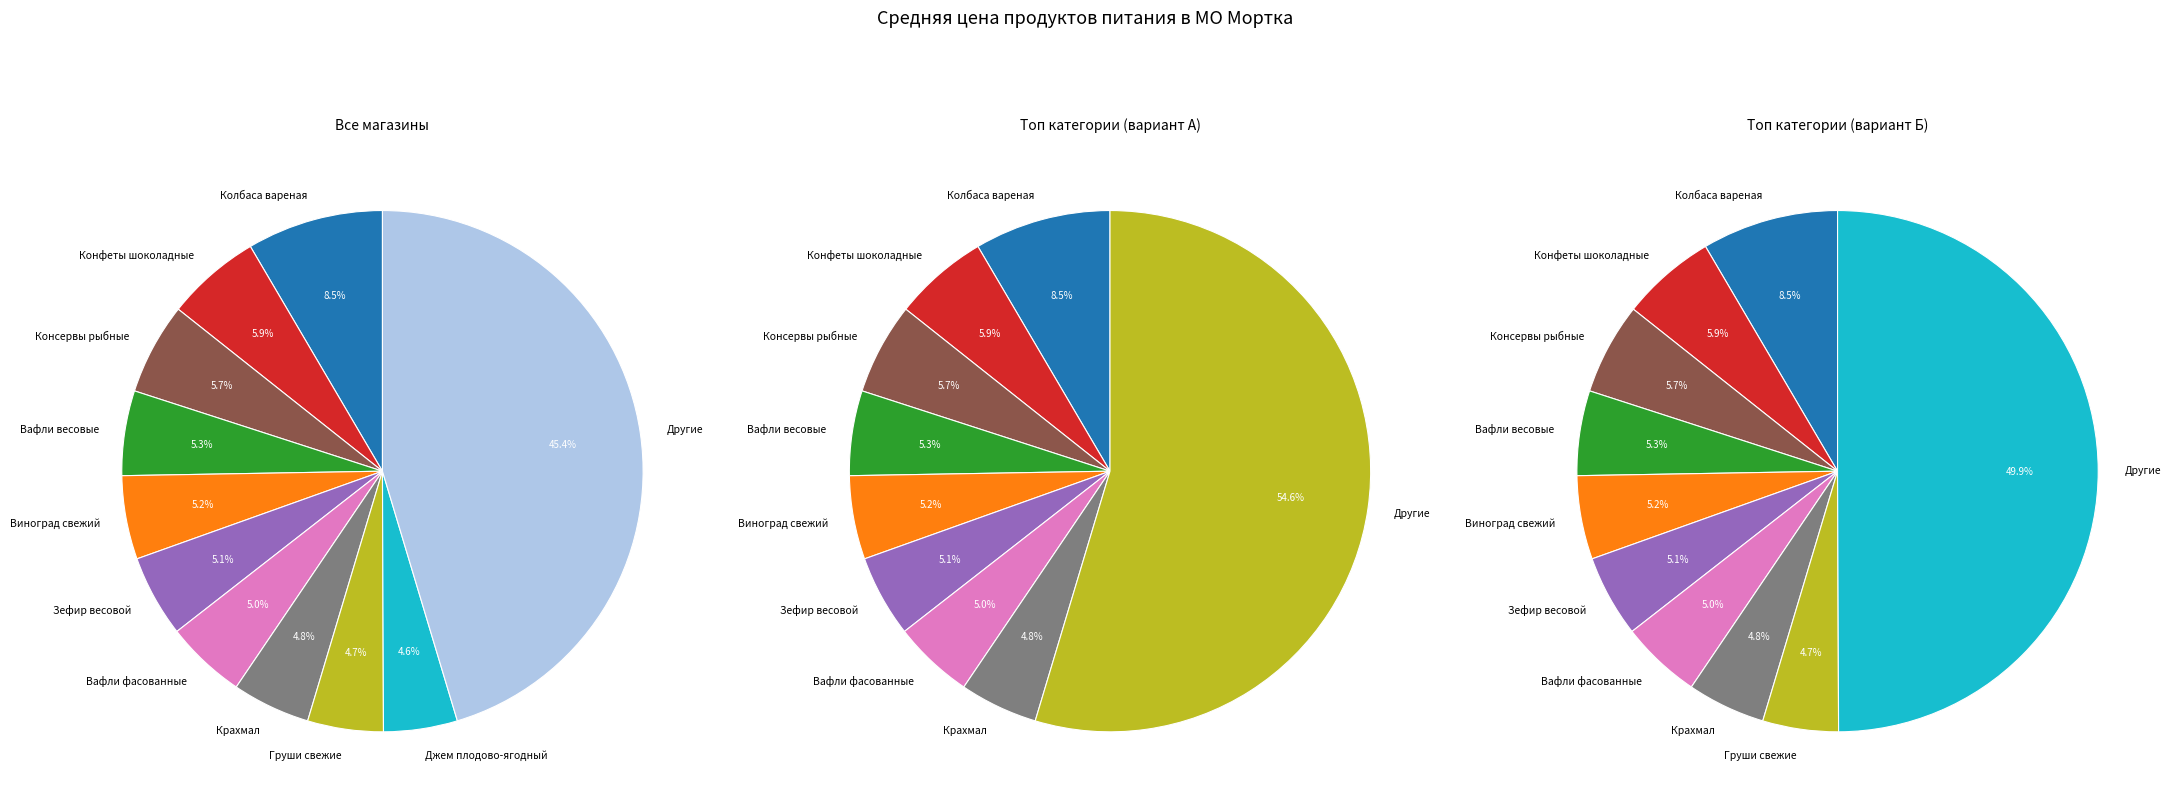

Does Крахмал account for over 50% of the chart?

No